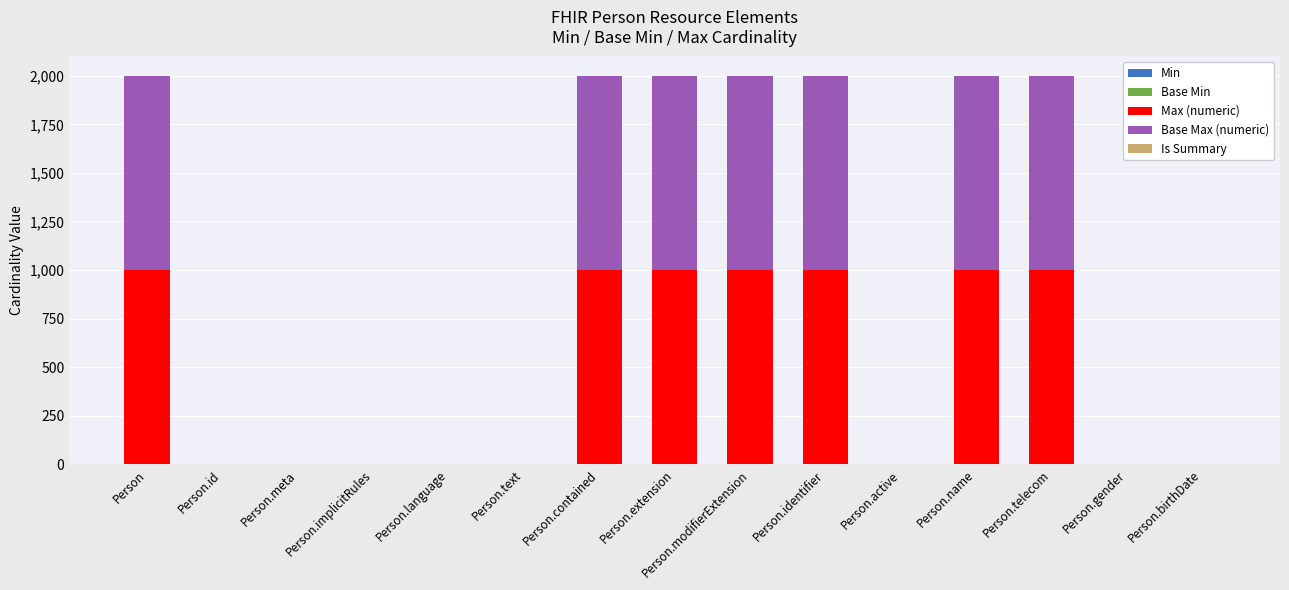

What is the sum of all Max (numeric) values?

7001